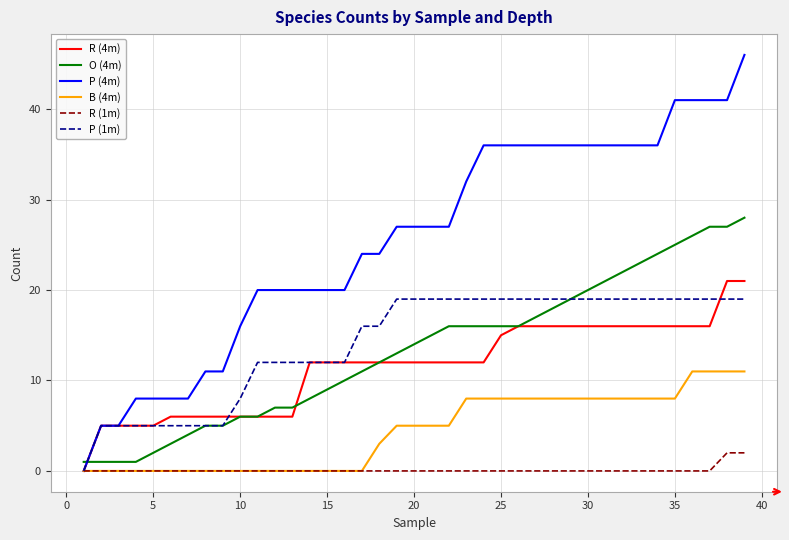

List the series in order of their peak value, lowest first.

R (1m), B (4m), P (1m), R (4m), O (4m), P (4m)